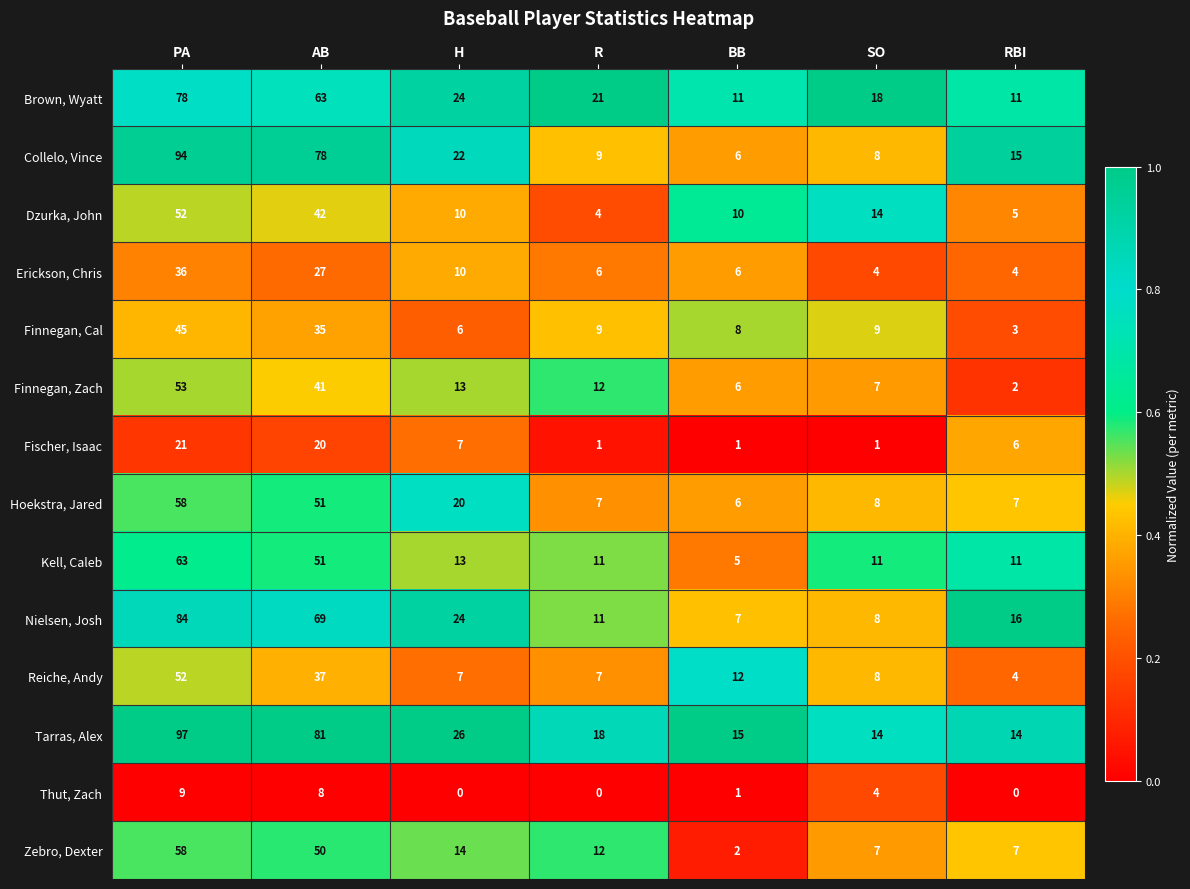

What is the lowest value of the Tarras, Alex series?

14